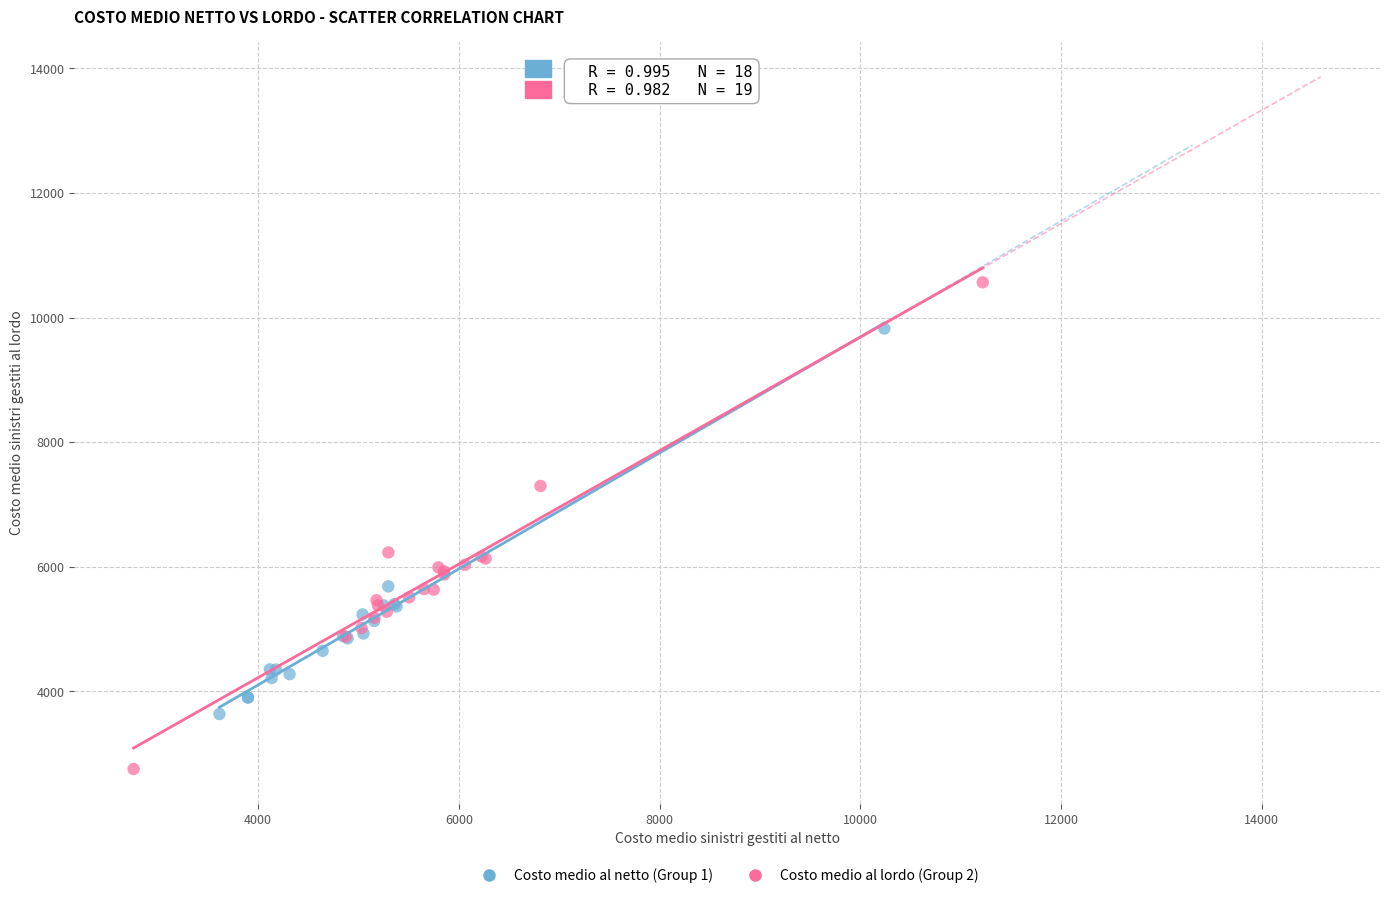

Which series reaches the maximum Y coordinate?

Costo medio al lordo (Group 2)